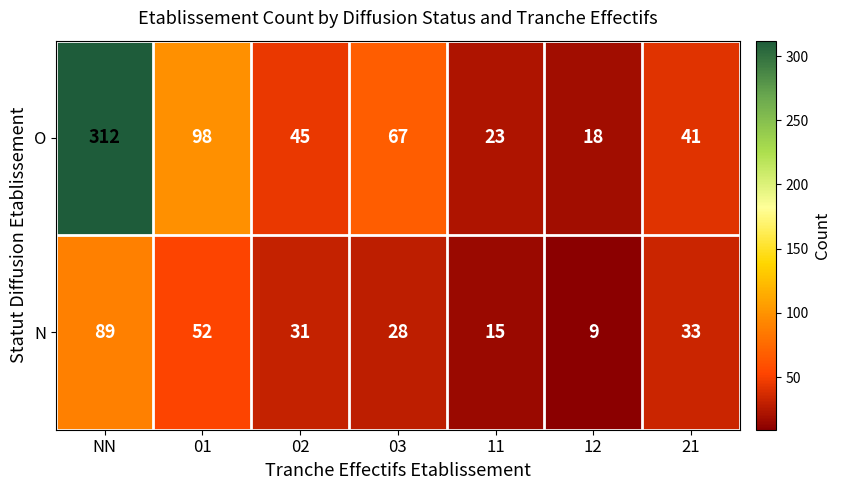

What is the total value across all series at NN?

401